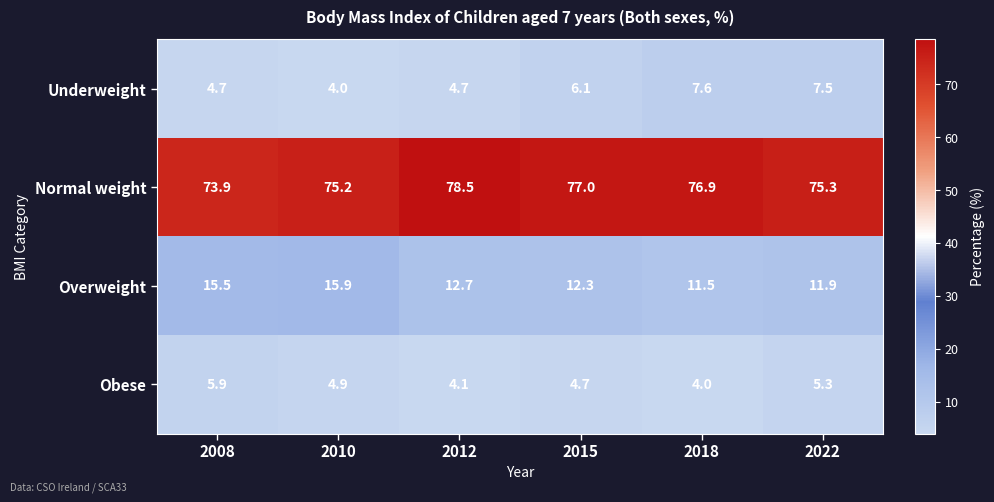

What is the sum of all Obese values?

28.9